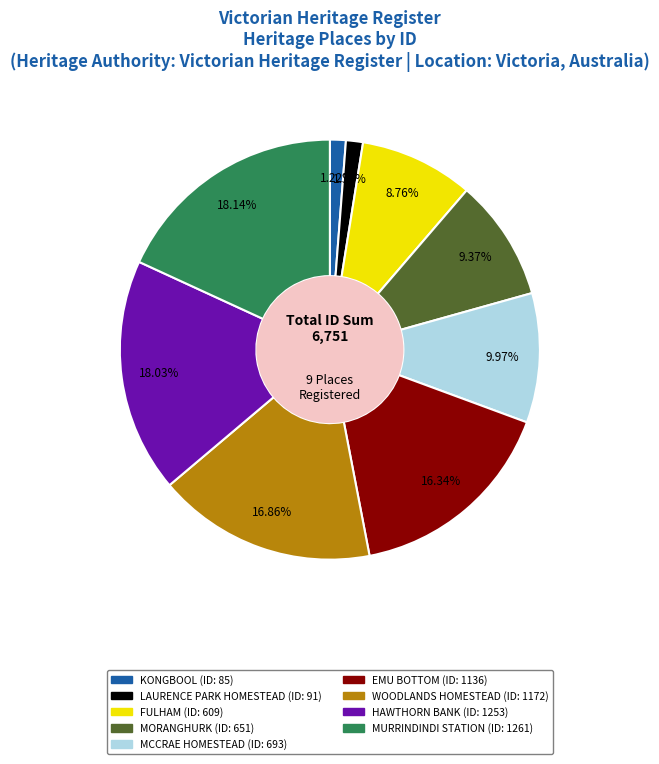

How many segments does this pie chart have?

9